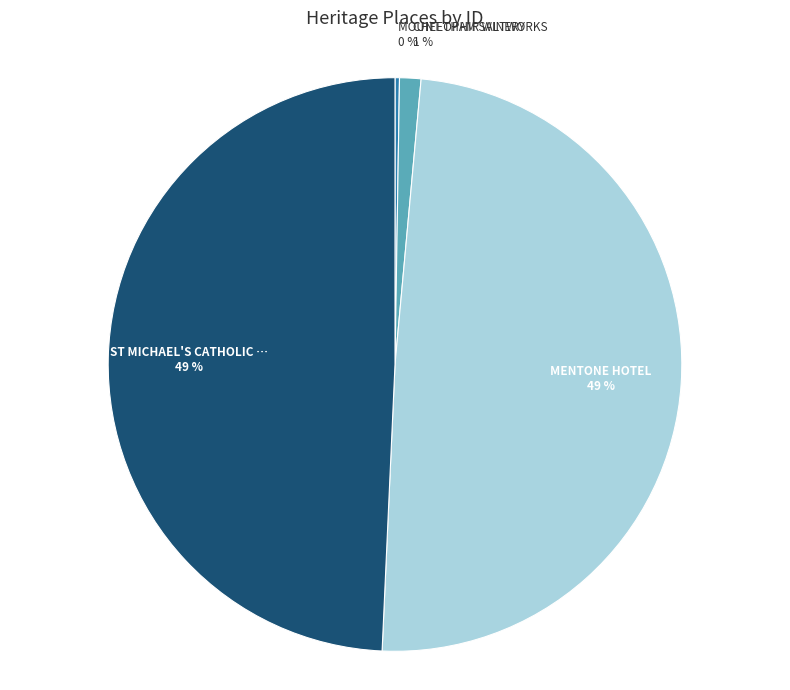

Is there a majority slice in this chart?

No